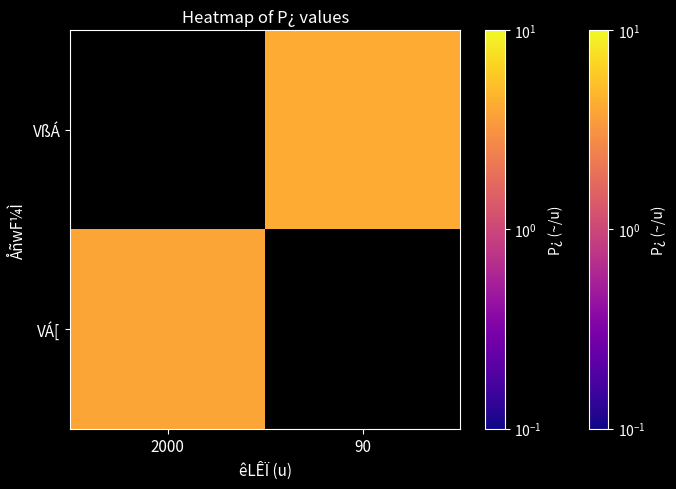

What is the total value across all series at 2000?

3.9